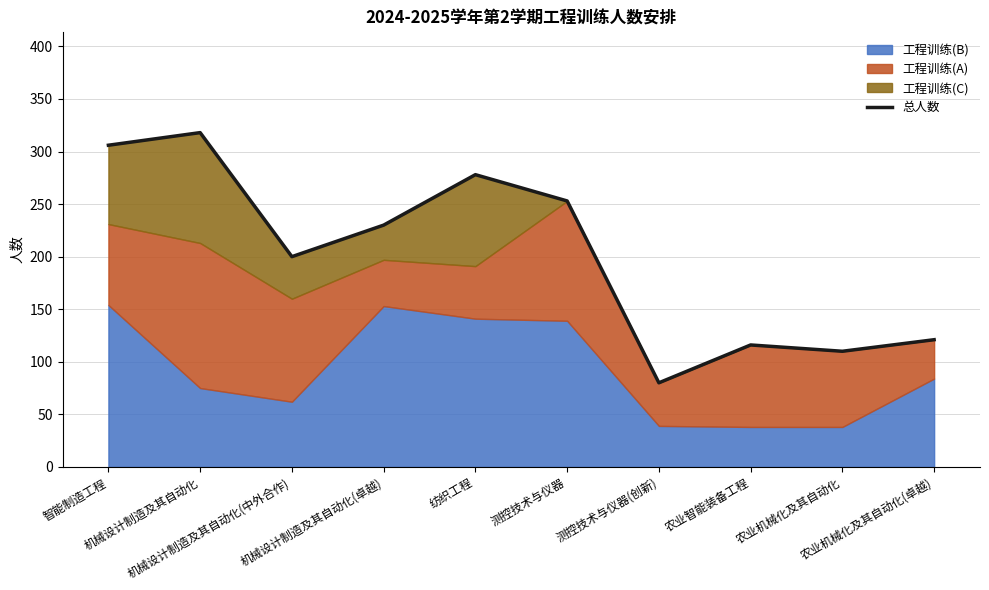

The chart shows a value of 370 at 测控技术与仪器. True or false?

False